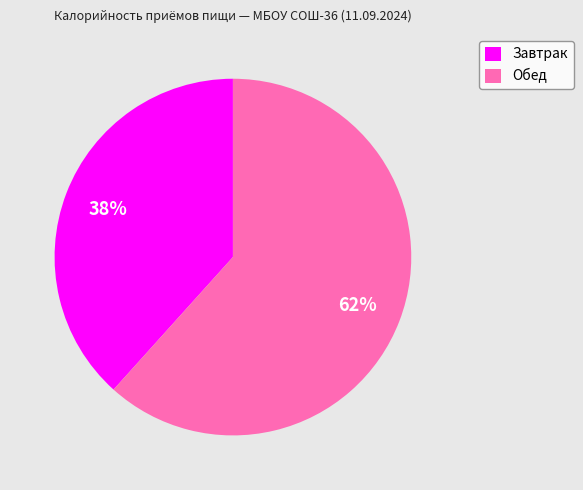

Approximately how many times larger is the value at Обед compared to Завтрак?

1.6